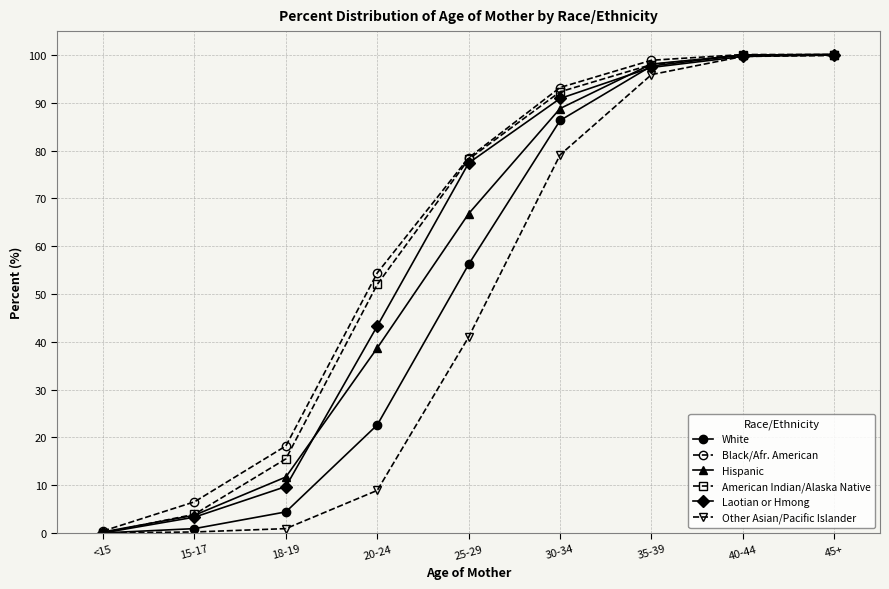

Is the value of Other Asian/Pacific Islander at 35-39 greater than the value of Black/Afr. American at 25-29?

Yes